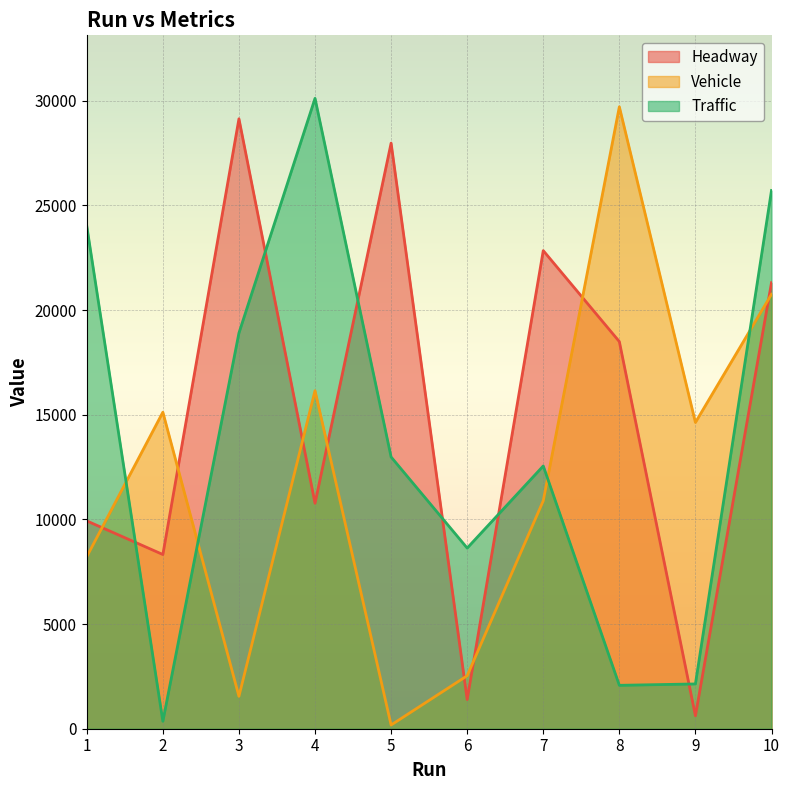

How many categories are shown in the chart?

10